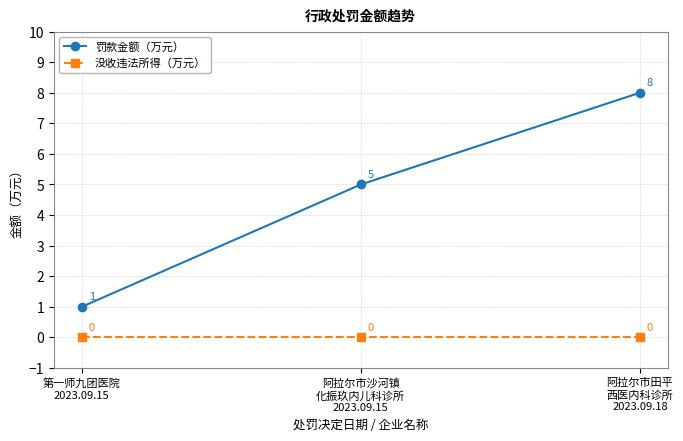

At which label does 罚款金额（万元） reach its minimum?

第一师九团医院
2023.09.15